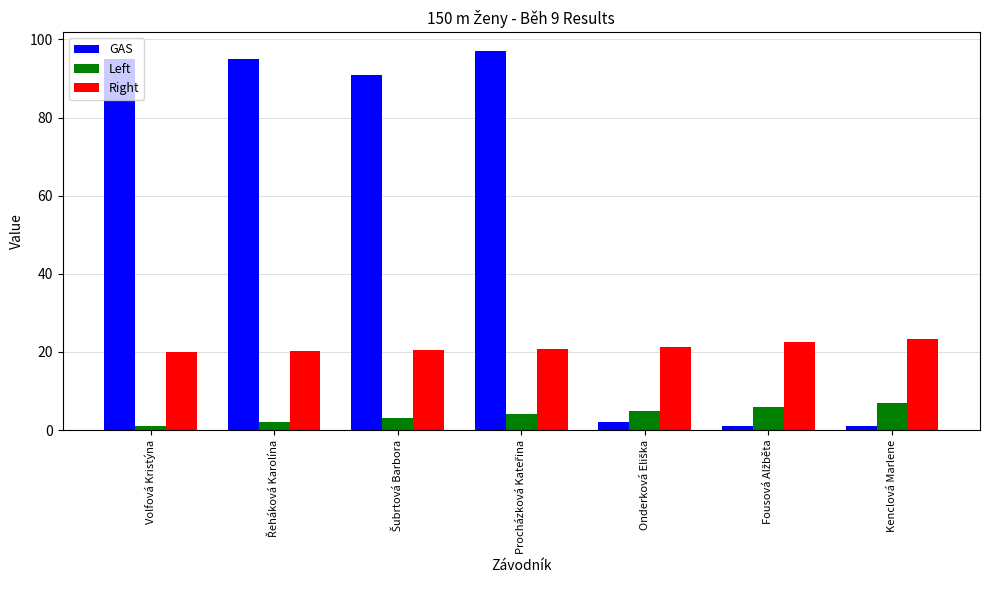

List the series in order of their peak value, highest first.

GAS, Right, Left